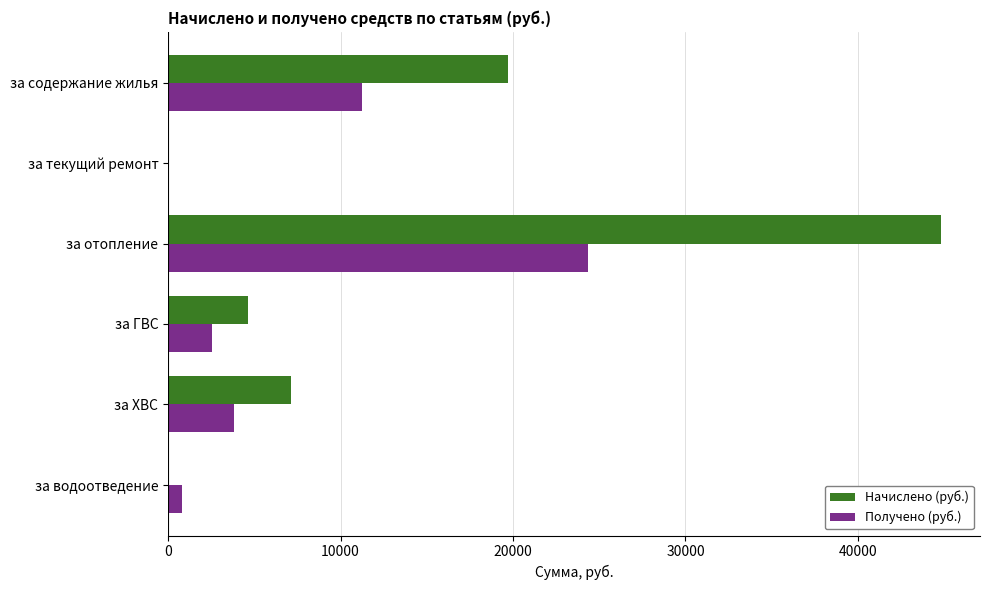

What is the maximum value for Начислено (руб.)?

44834.4